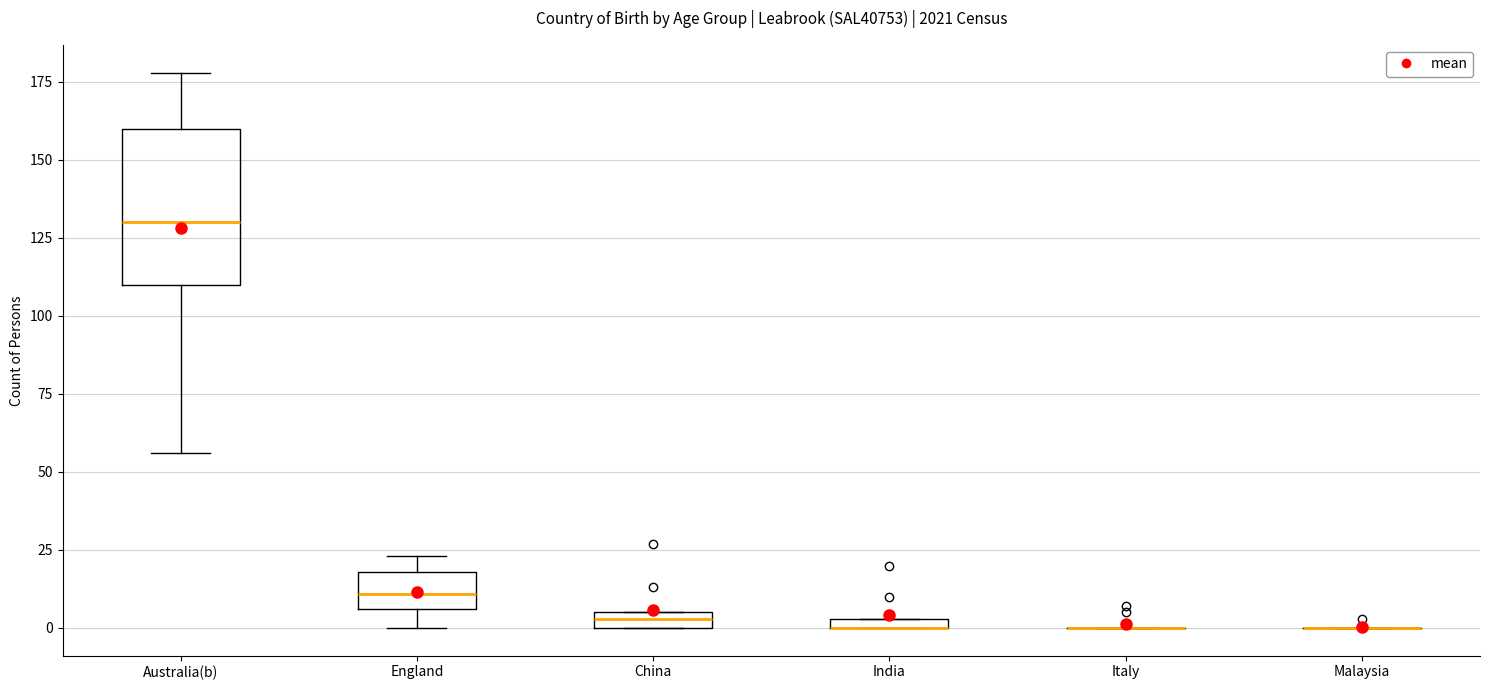

Where is the lower edge of the box for England on the y-axis? The values are not printed on the chart, so give them approximately, as read against the axis.

5